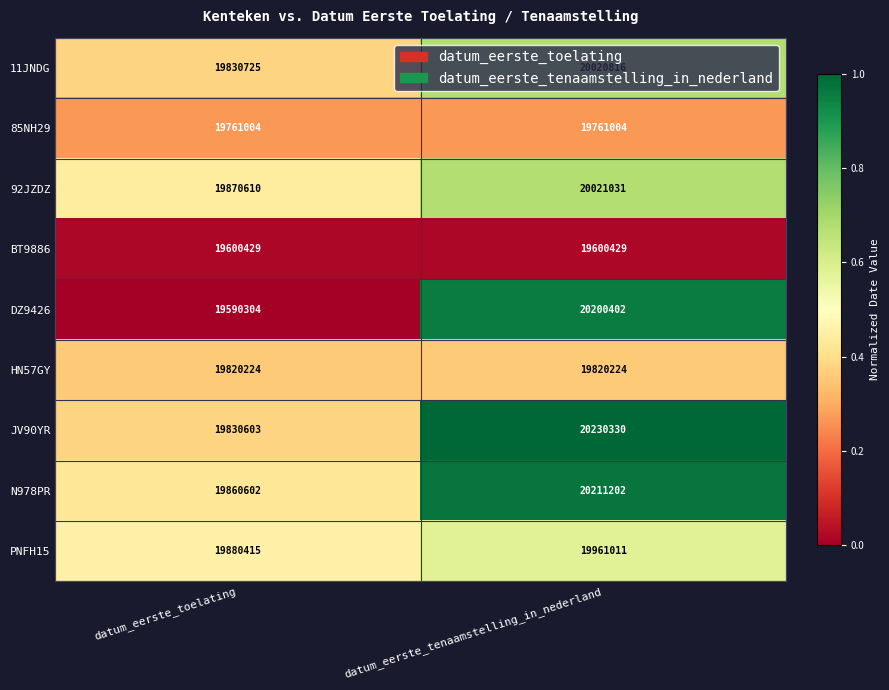

What is the difference between the maximum and minimum values in the DZ9426 series?

610098